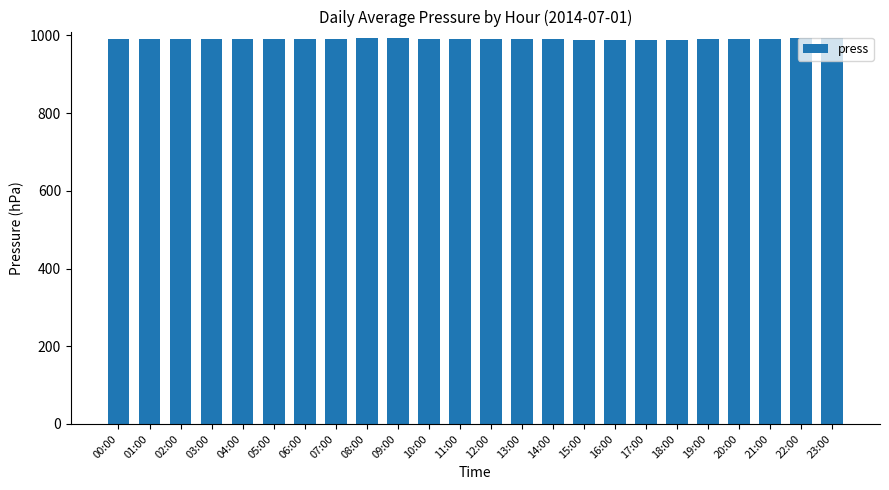

How many bars are there in total?

24